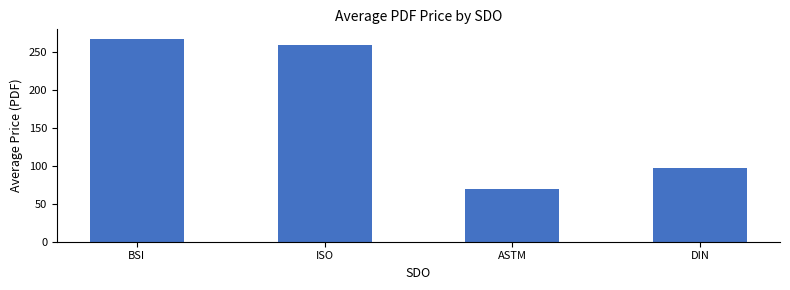

True or false: the data shows 259.5 at ISO.

True